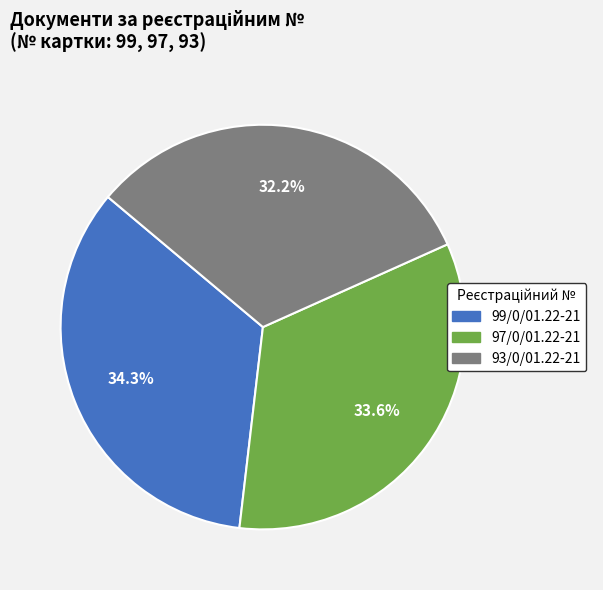

Is 93/0/01.22-21 the majority of the pie?

No